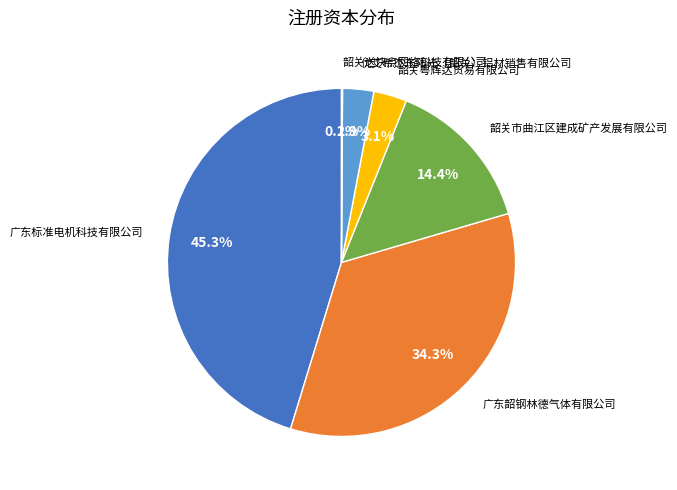

Does any single category account for the majority?

No